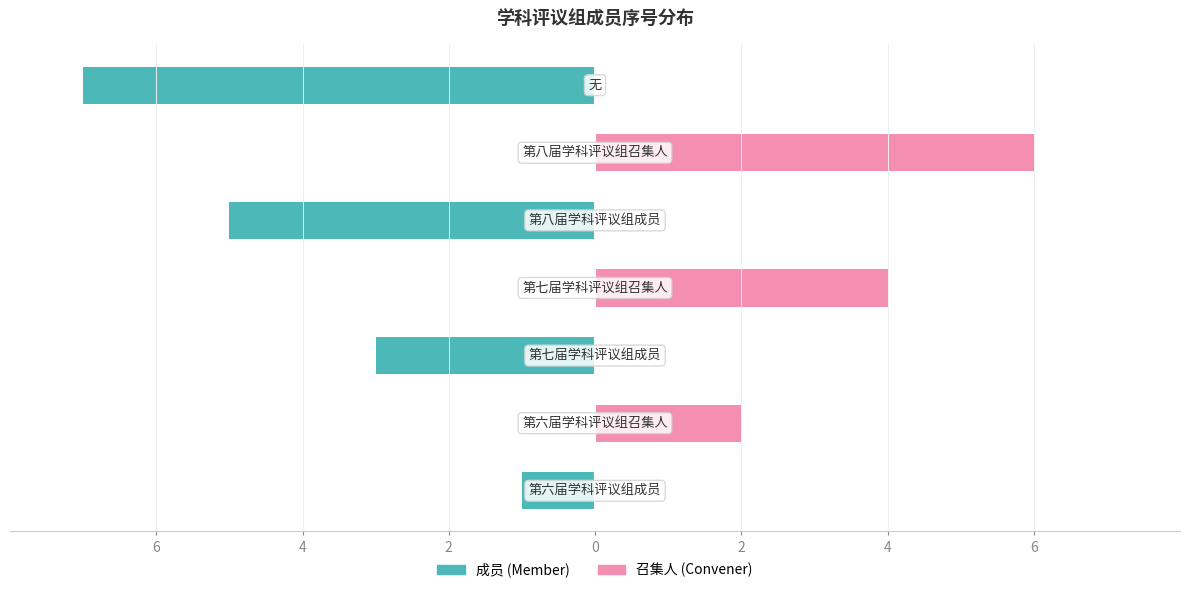

What are all the series names shown in the legend?

成员, 召集人